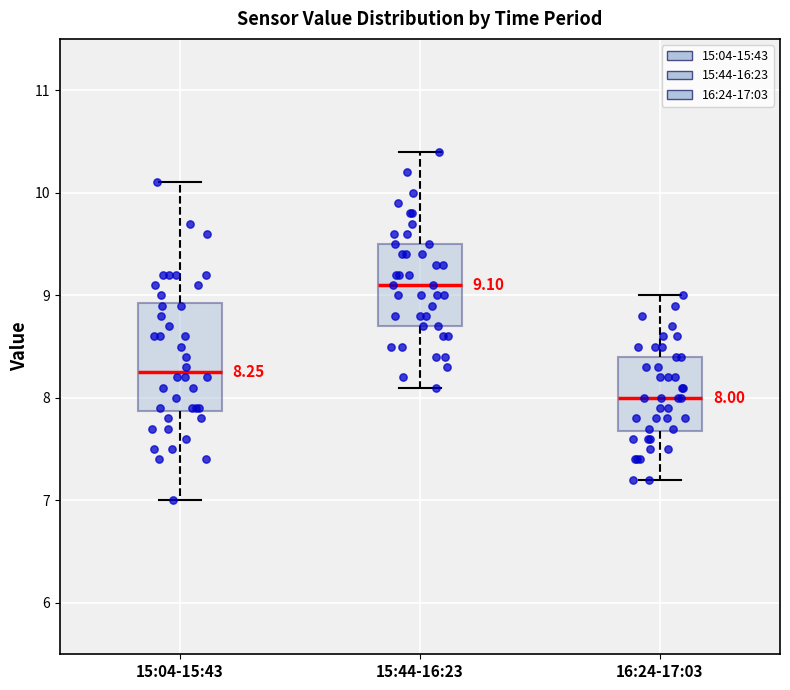

Which box's median line is the lowest?

16:24-17:03